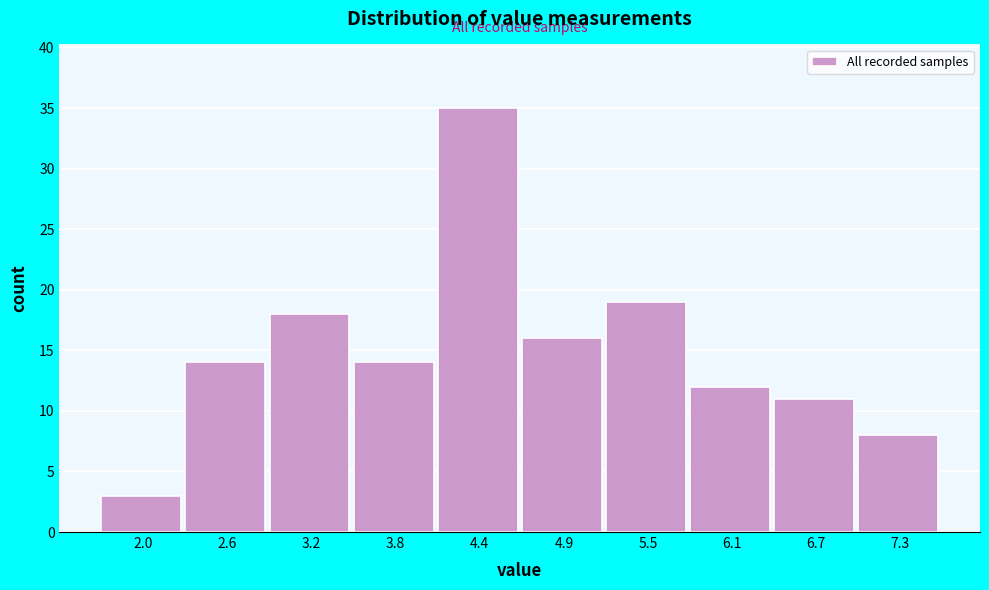

Over which range of the x-axis is the bar tallest?

4.06 to 4.65